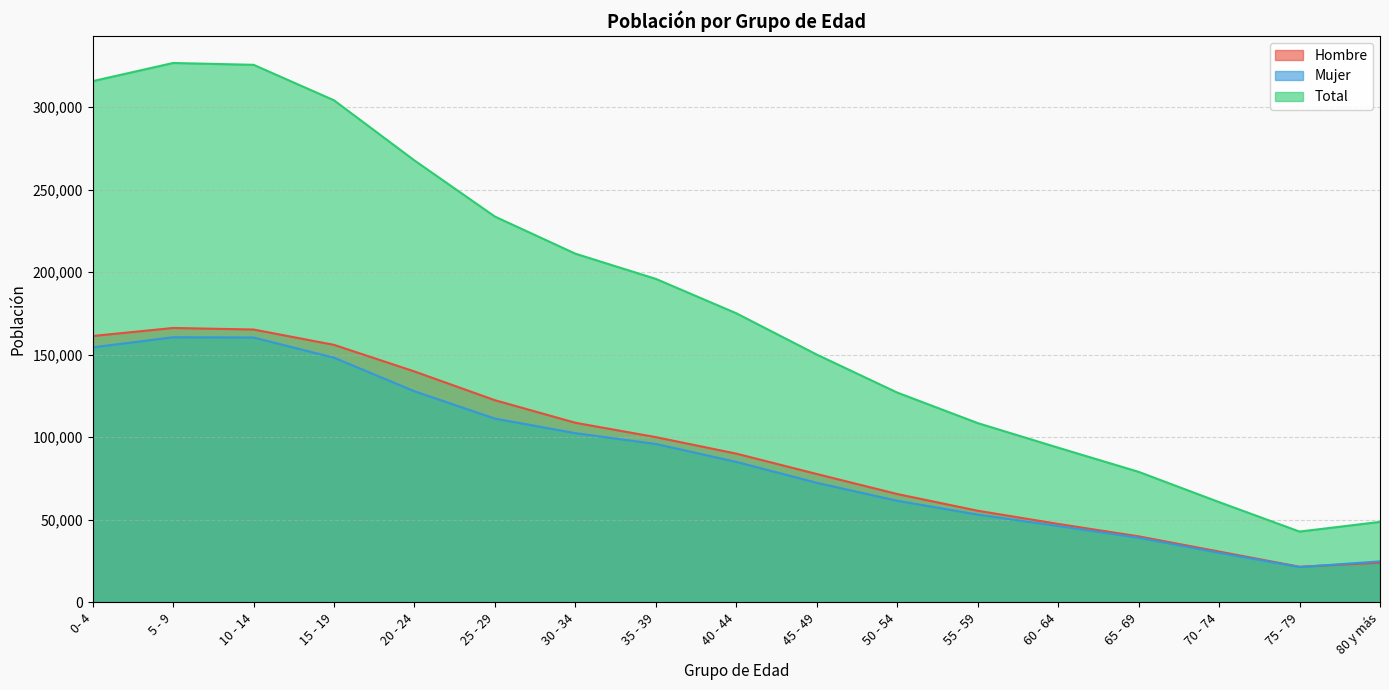

Which category has the highest value in the Total series?

5 - 9